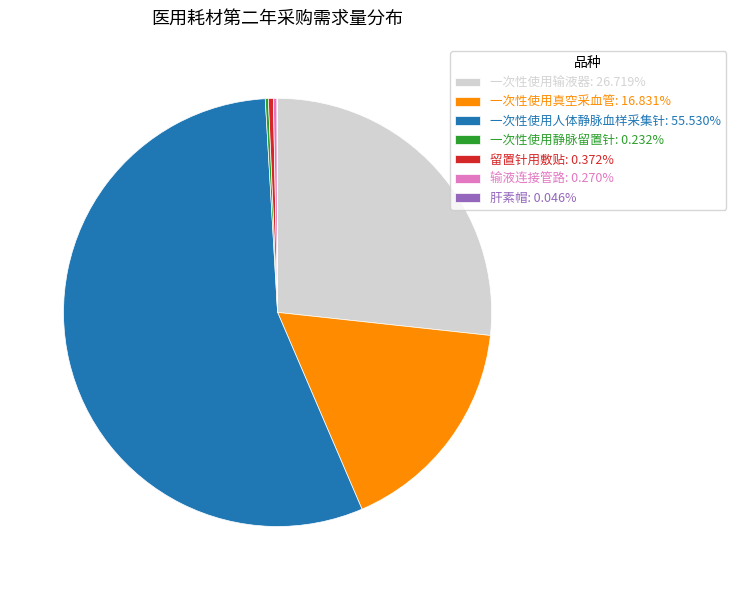

Is the sum of 留置针用敷贴 and 一次性使用输液器 greater than half?

No